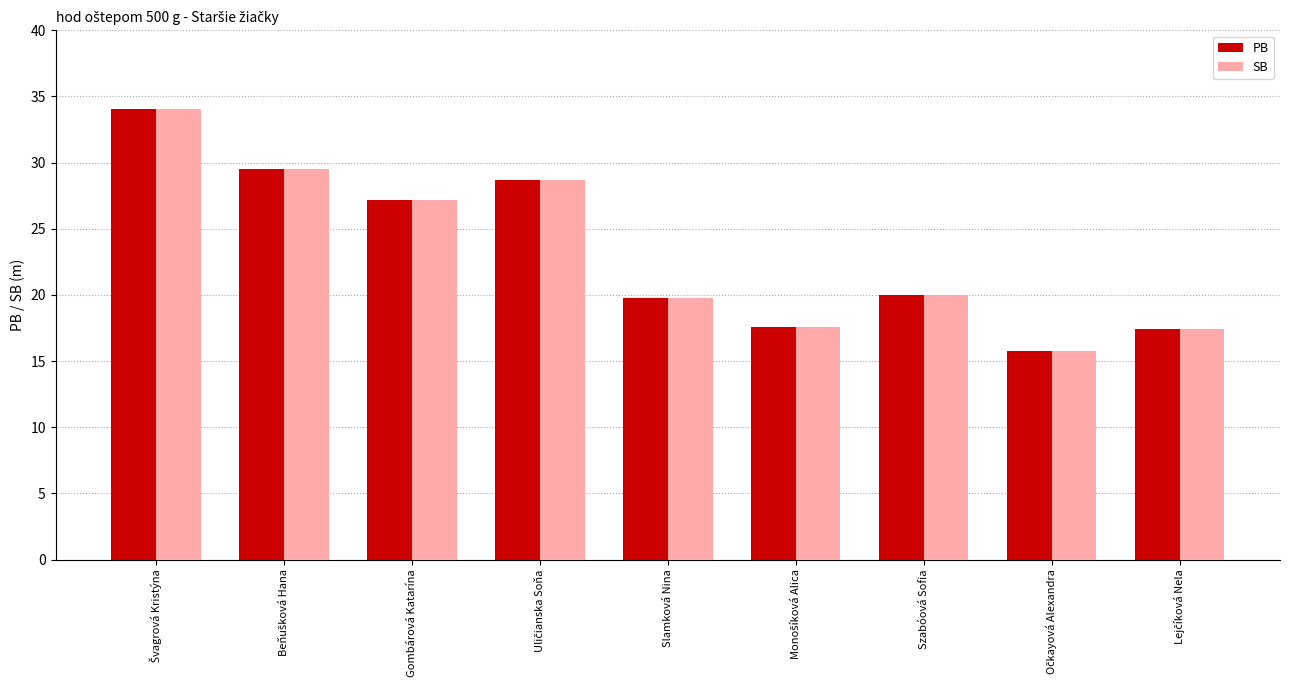

How many bars are there in total?

18